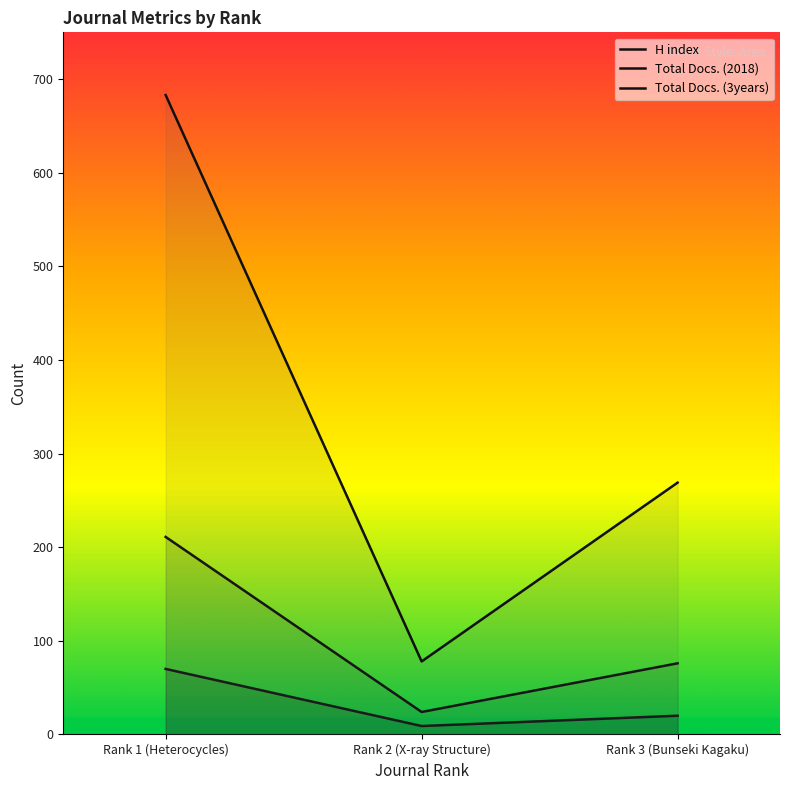

At Rank 2 (X-ray Structure), list the series in order from smallest to largest.

H index, Total Docs. (2018), Total Docs. (3years)